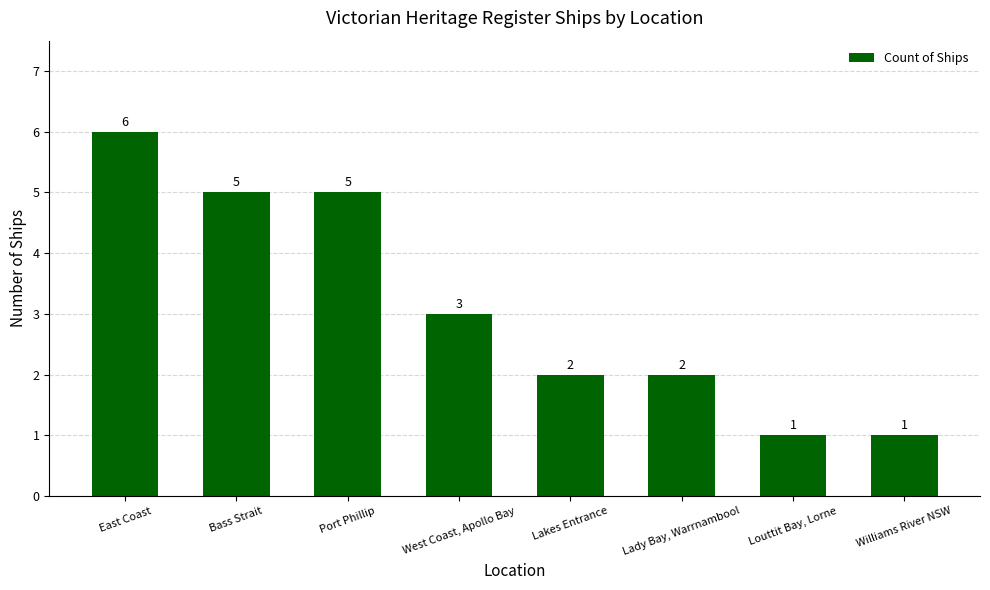

True or false: the data shows 1 at Lady Bay, Warrnambool.

False